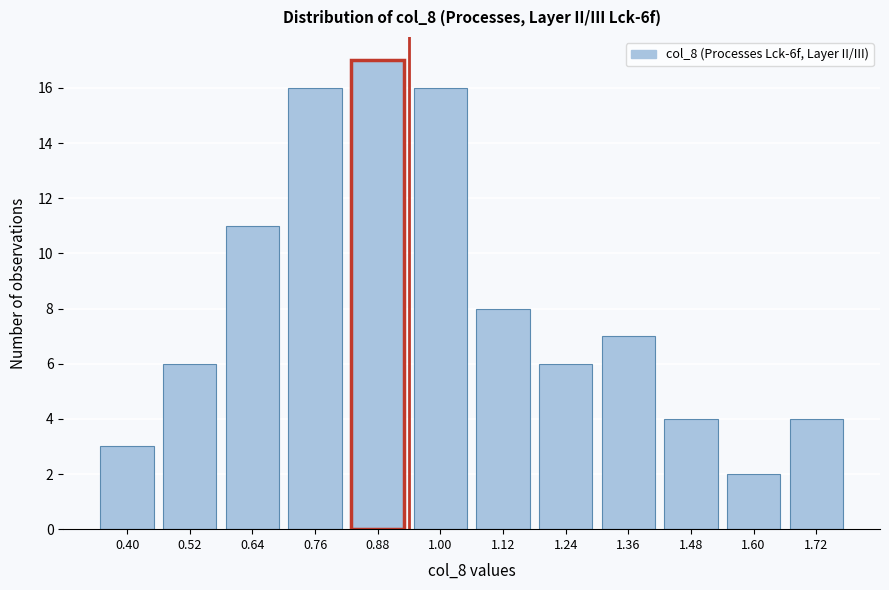

Reading right to left, list all the values displayed in this chart.

1.72=4	1.60=2	1.48=4	1.36=7	1.24=6	1.12=8	1.00=16	0.88=17	0.76=16	0.64=11	0.52=6	0.40=3